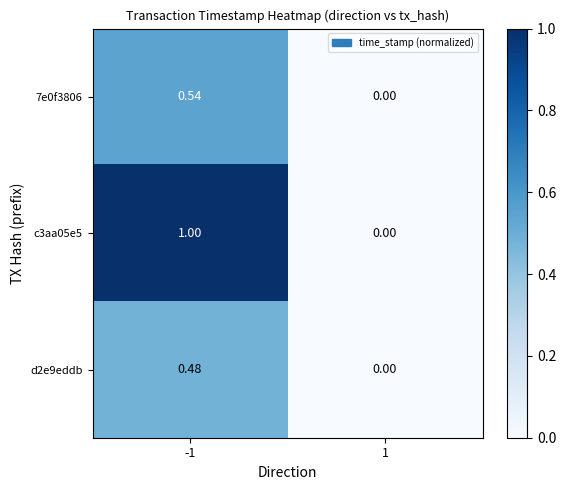

At which category is the sum across all series the highest?

-1